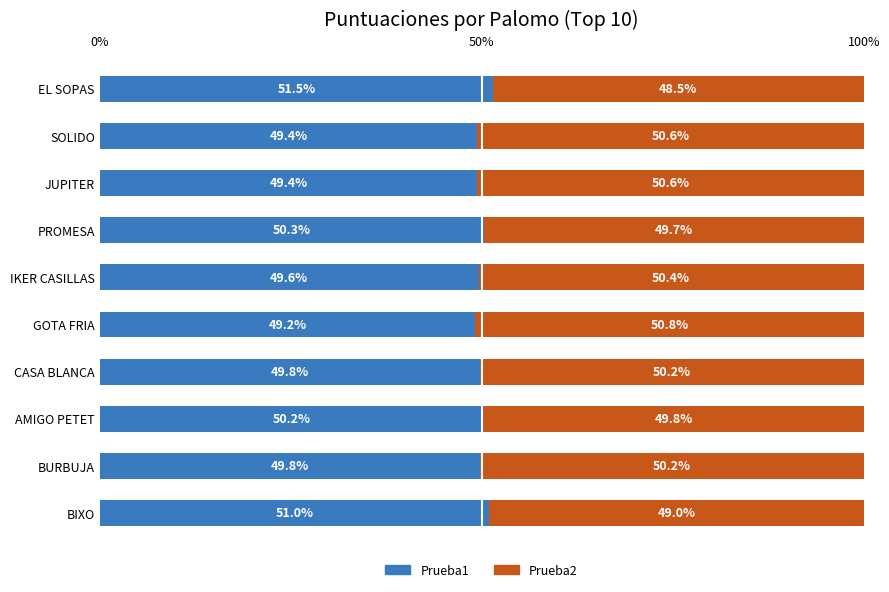

The Prueba1 series shows 51.5 at EL SOPAS. True or false?

True